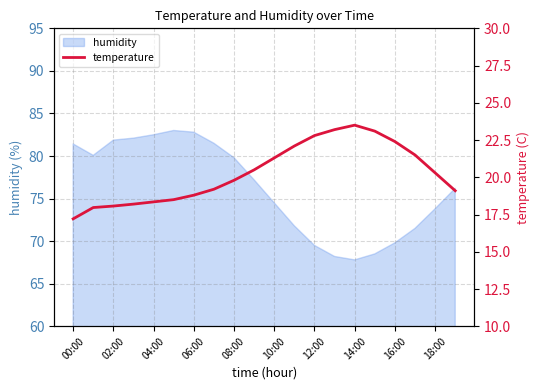

True or false: the data has more than 2 interior local peaks.

False